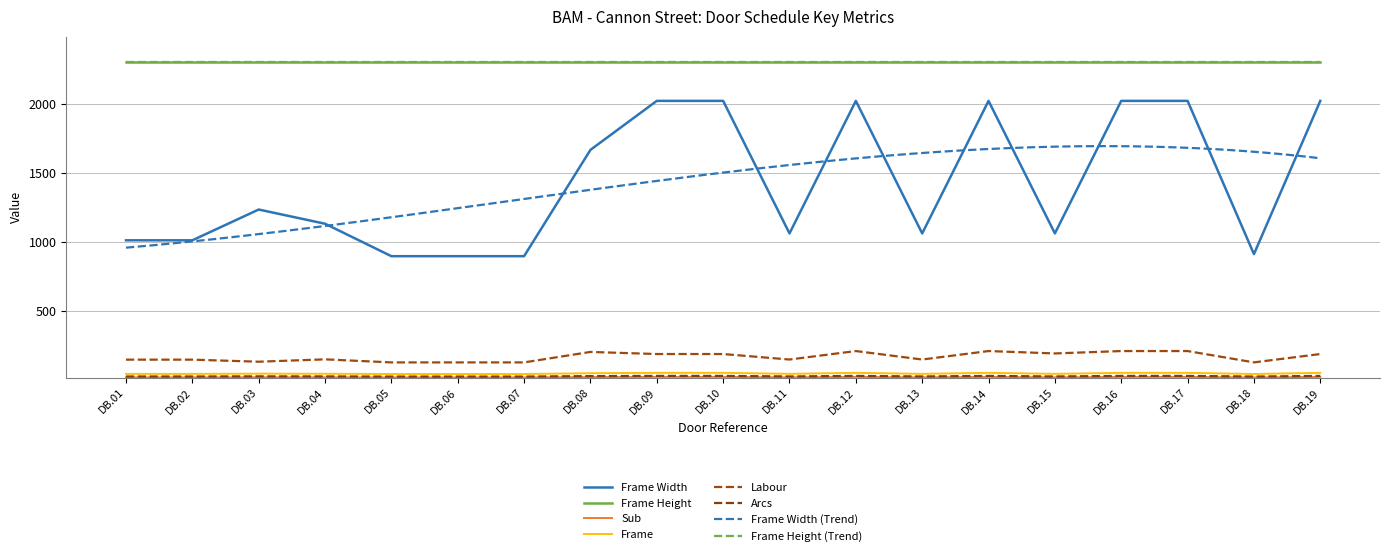

Where does the Frame series first go above 43?

DB.03